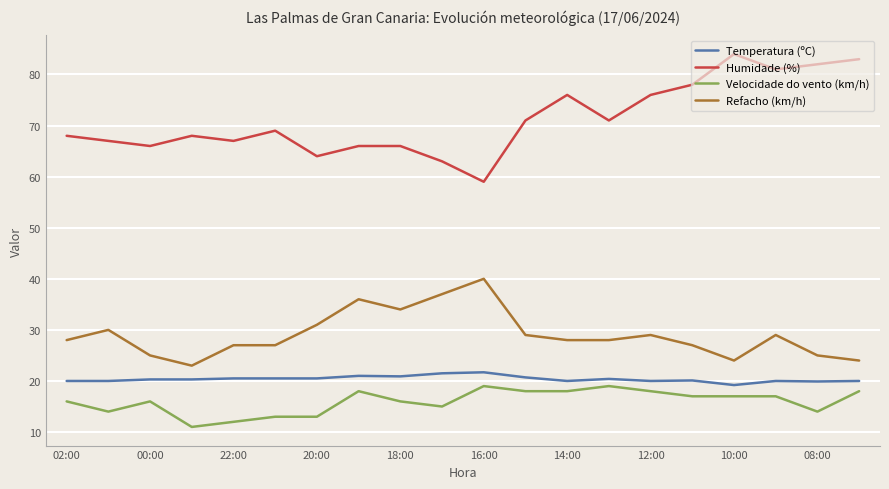

Which series has the widest spread of values?

Humidade (%)